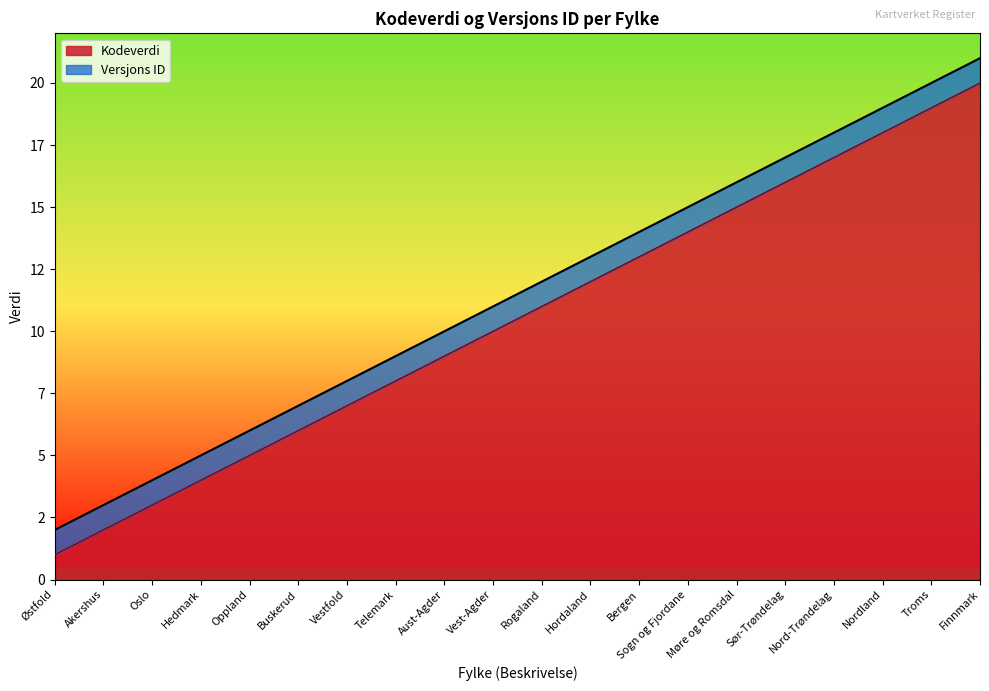

Does the chart display data point markers on the line(s)?

No